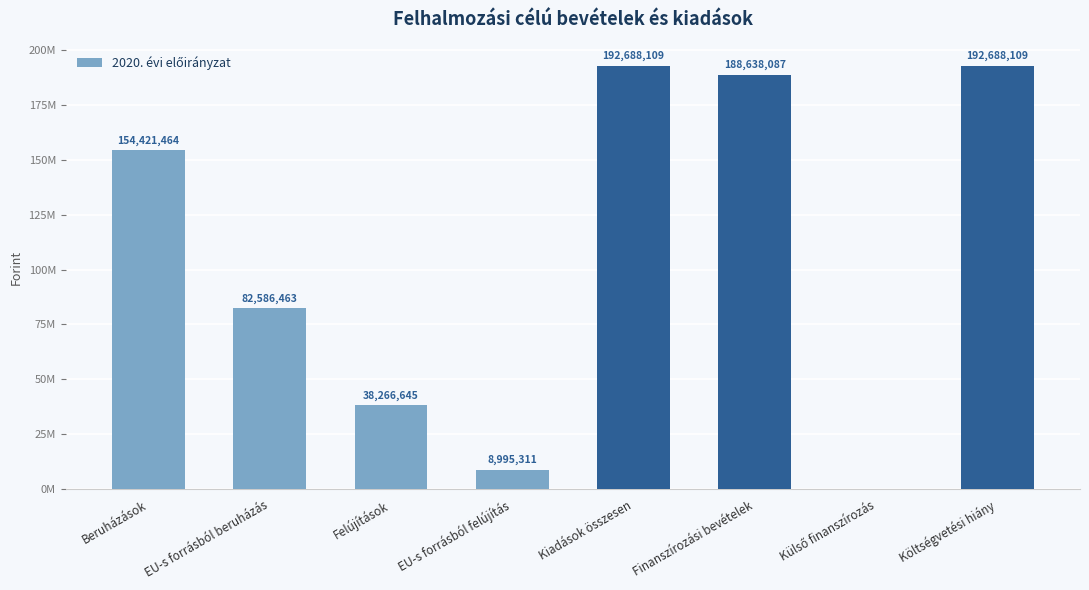

Does the chart contain stacked bars?

No